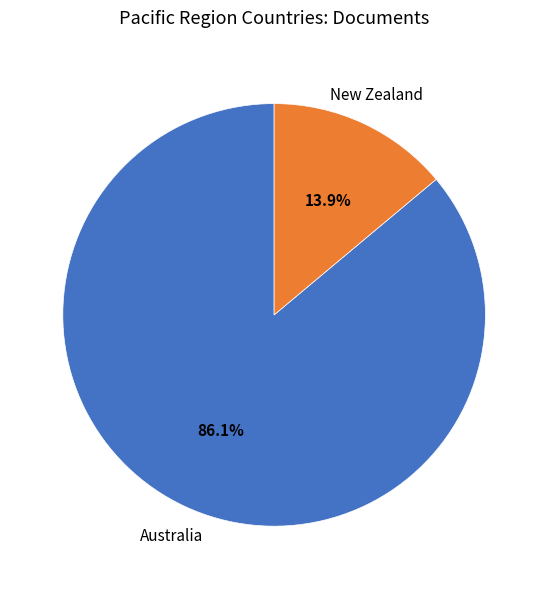

Does any single category account for the majority?

Yes